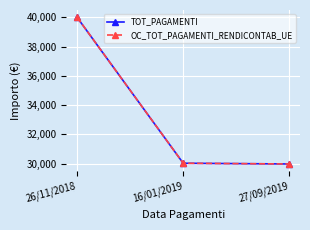

Is this an area chart (filled region under the line)?

No